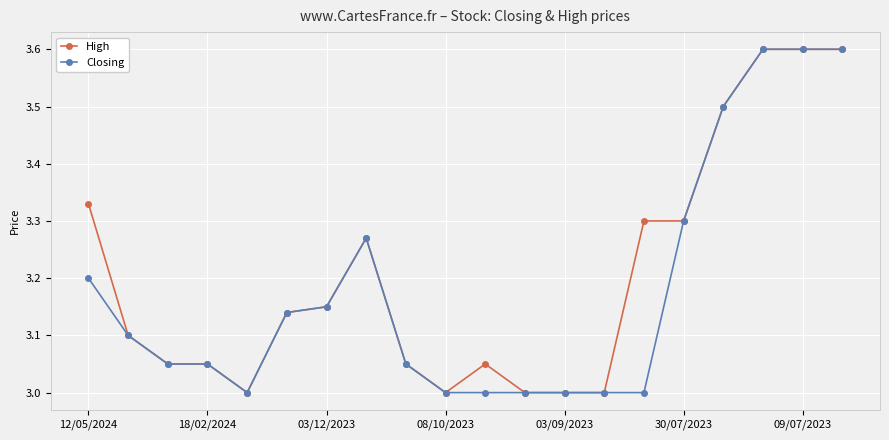

What is the highest value of the Closing series?

3.6